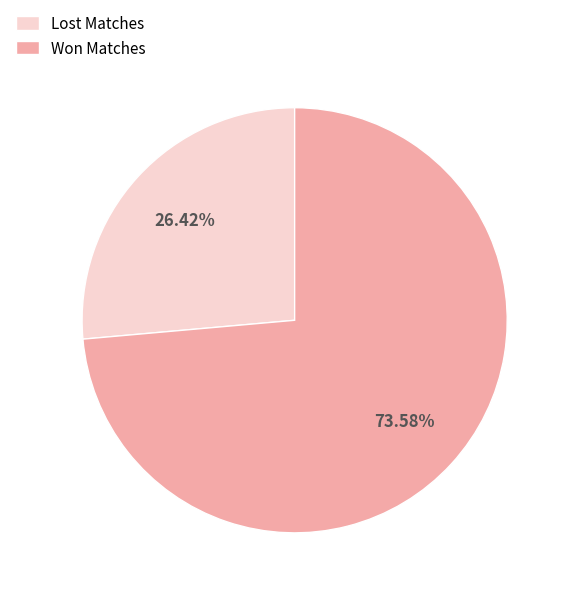

Count the number of slices in the pie.

2